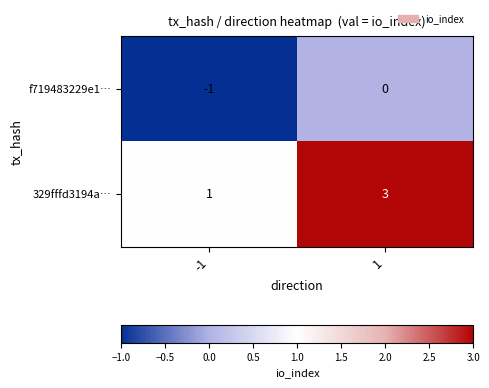

What is the maximum value shown in the chart?

3